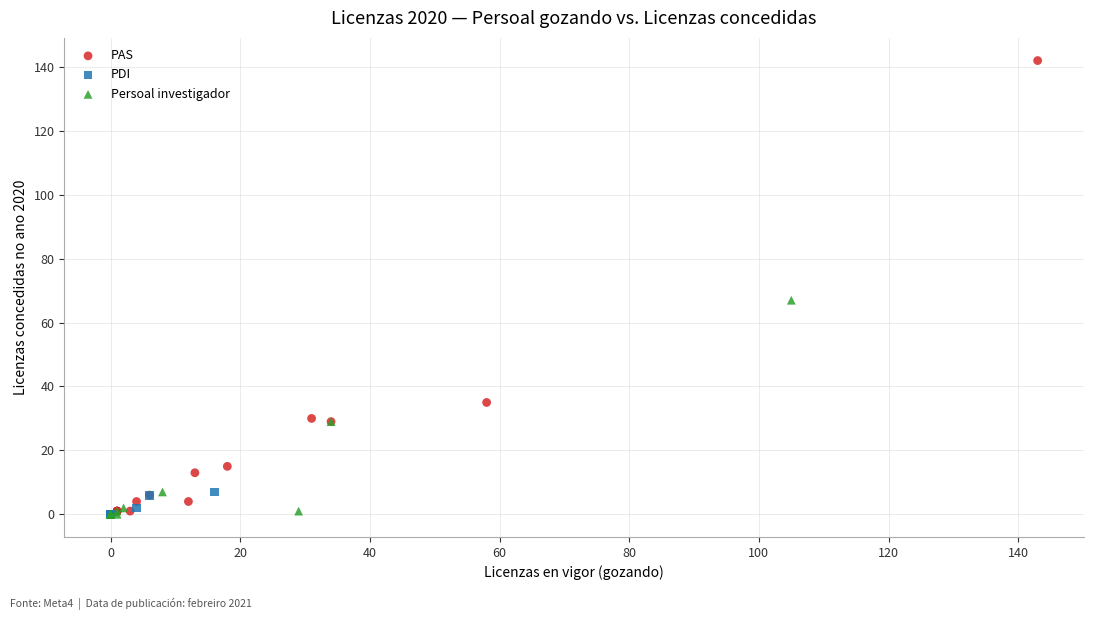

Which series has the widest spread of Y values?

PAS